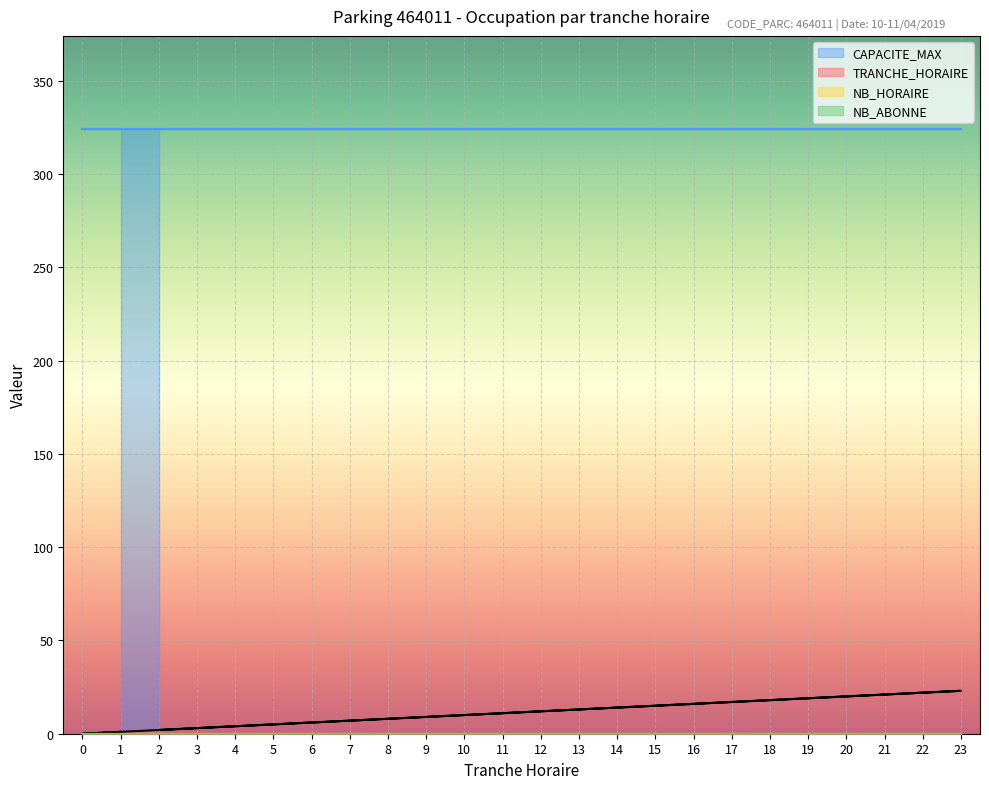

Which has a higher value, 17 or 6?

17